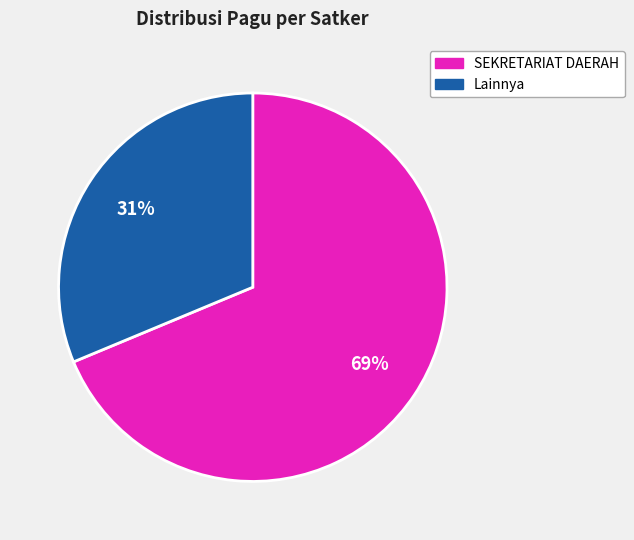

True or false: SEKRETARIAT DAERAH accounts for 56% of the total.

False